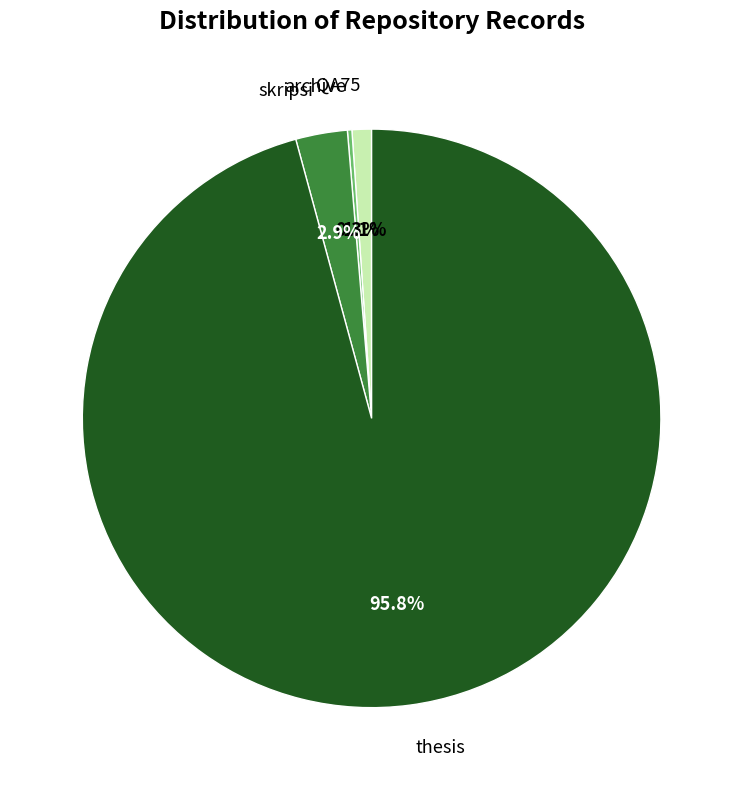

Is the sum of thesis and QA75 greater than half?

Yes